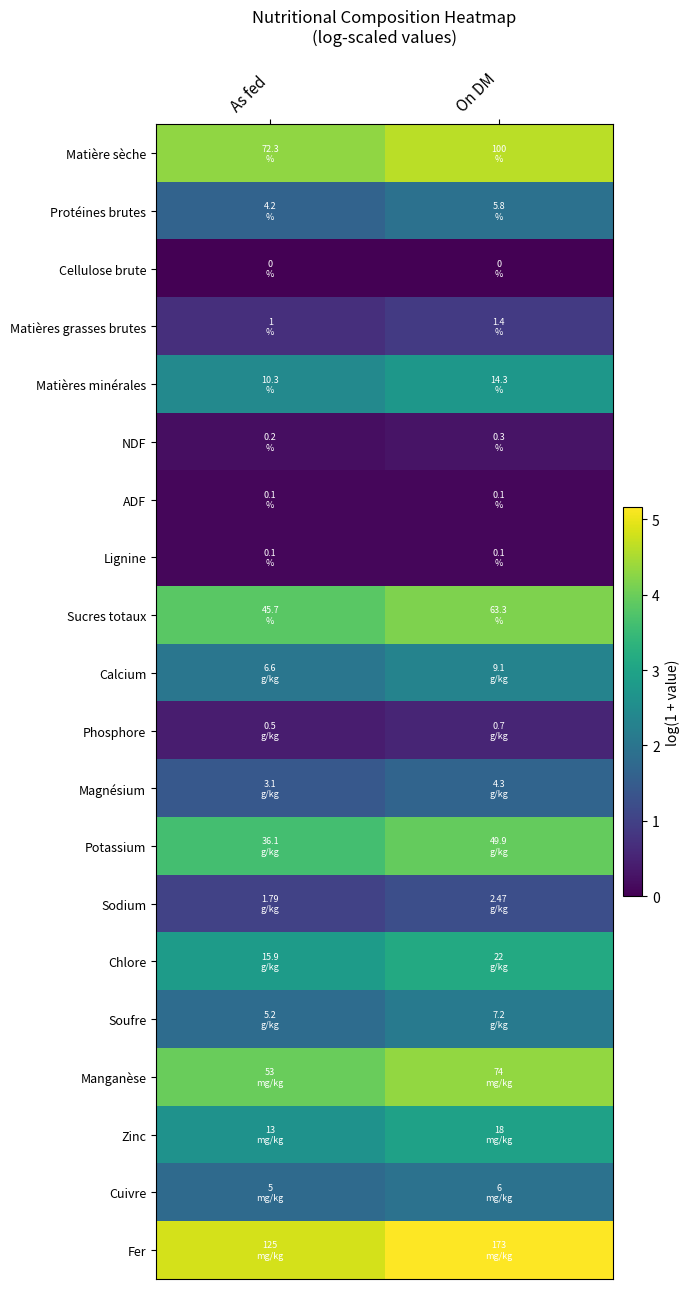

Where is Protéines brutes nearest to the value 5?

As fed